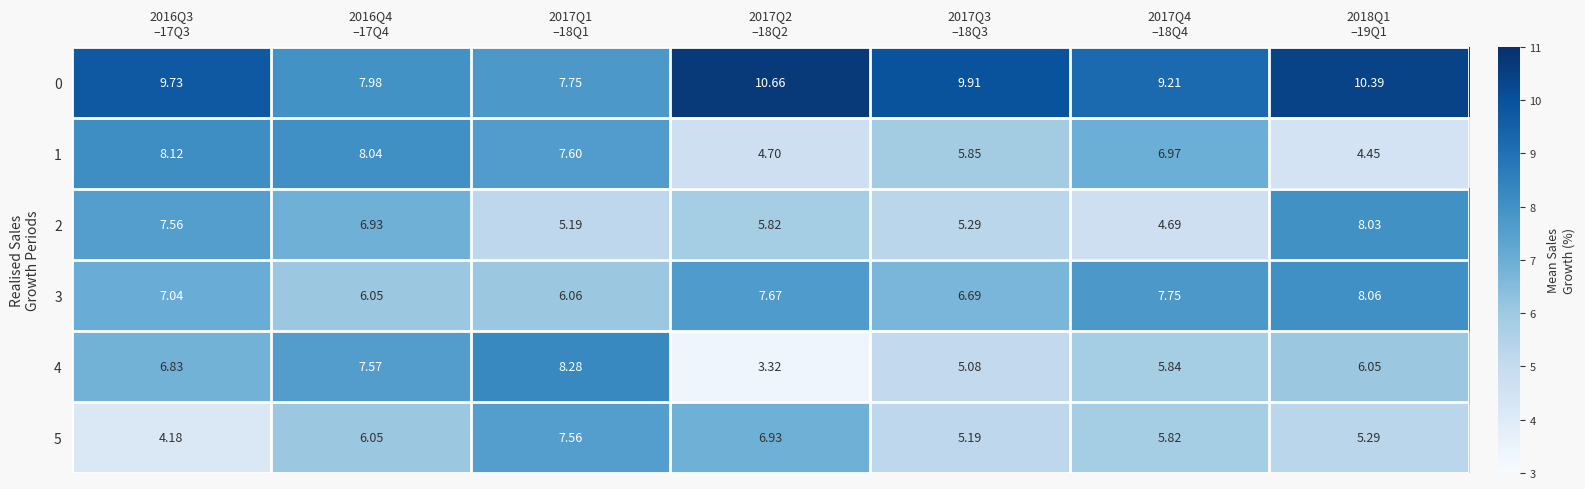

Count the number of categories in the chart.

7